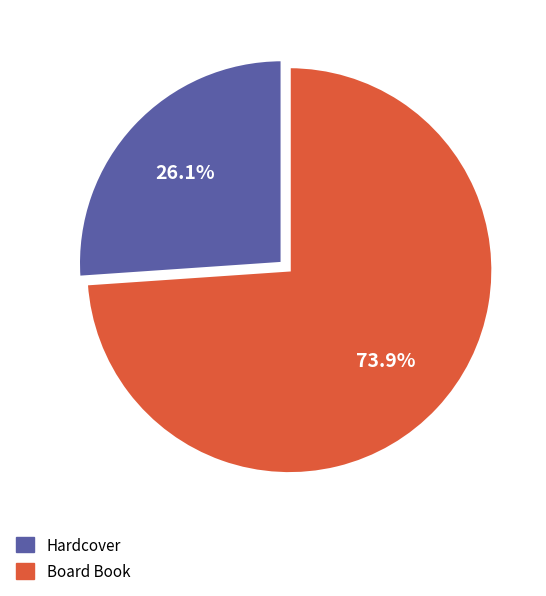

How much of the chart is everything except Hardcover?

73.9%